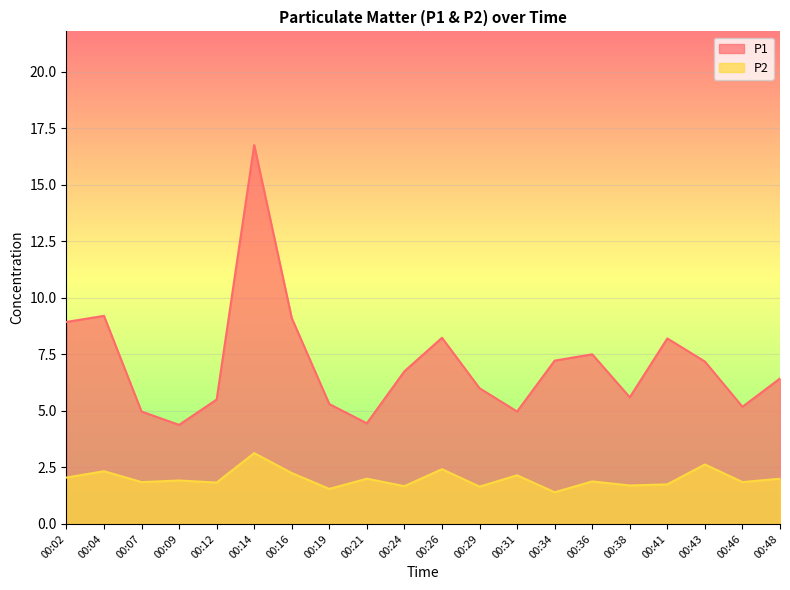

Where is the first local maximum for P1?

00:04